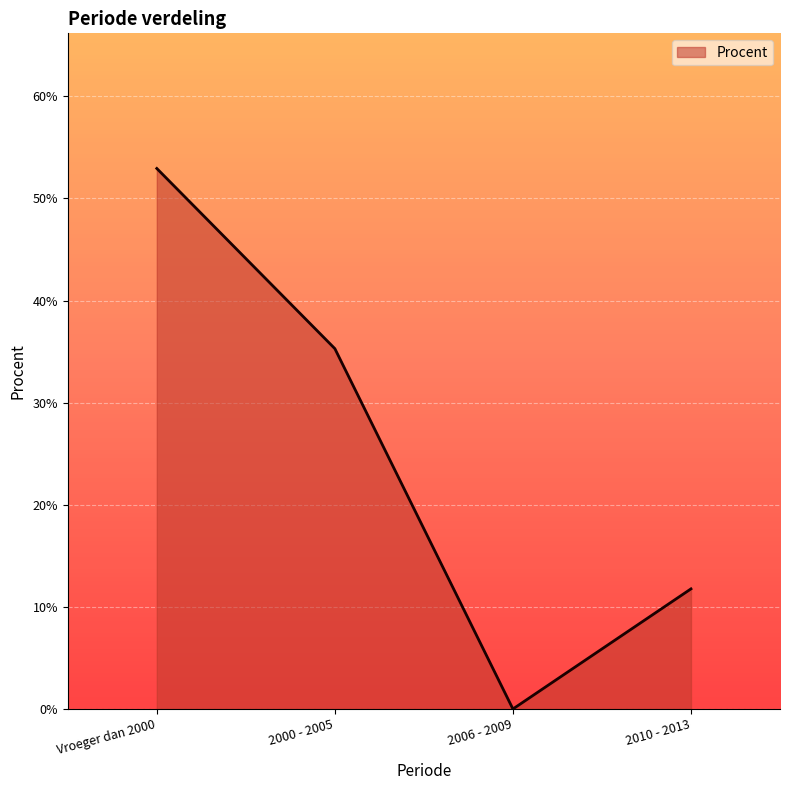

List the labels in order of value, largest first.

Vroeger dan 2000, 2000 - 2005, 2010 - 2013, 2006 - 2009